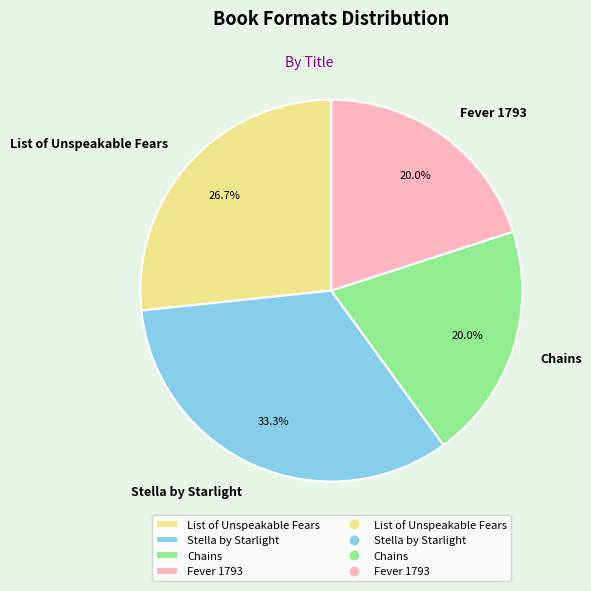

What is the largest slice in the pie chart?

Stella by Starlight